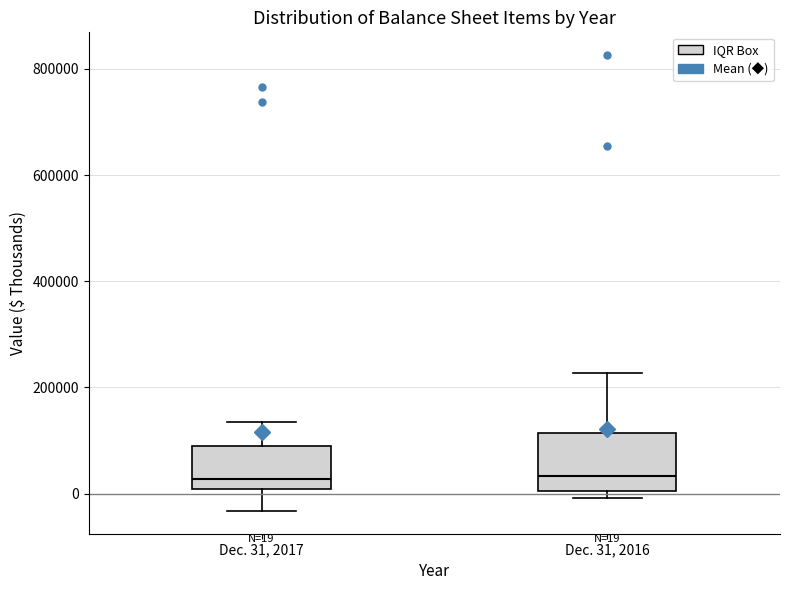

Which box is the tallest, from its lower edge to its upper edge?

Dec. 31, 2016